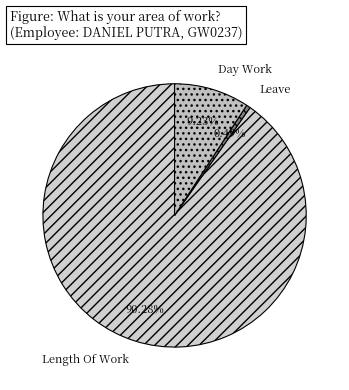

Do Length Of Work and Leave together represent more than half of the pie?

Yes